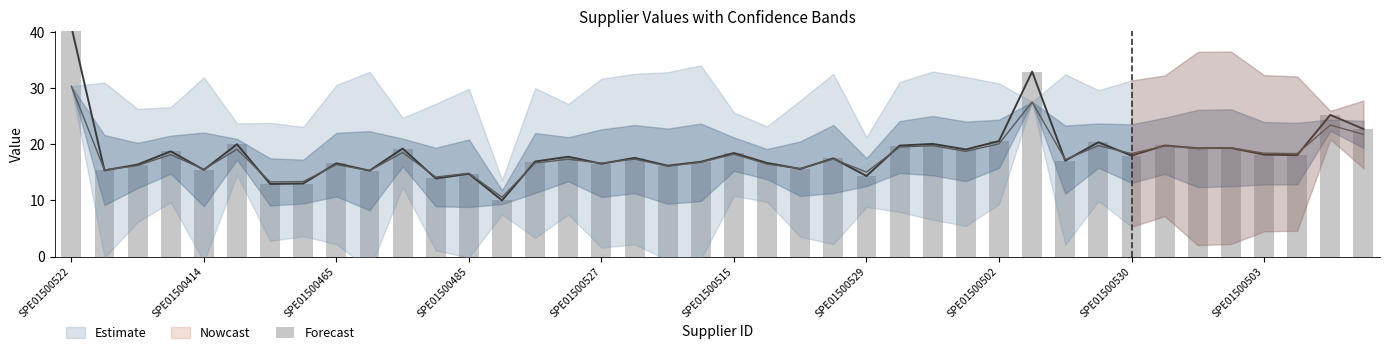

True or false: the data shows 17.6 at 17.

True